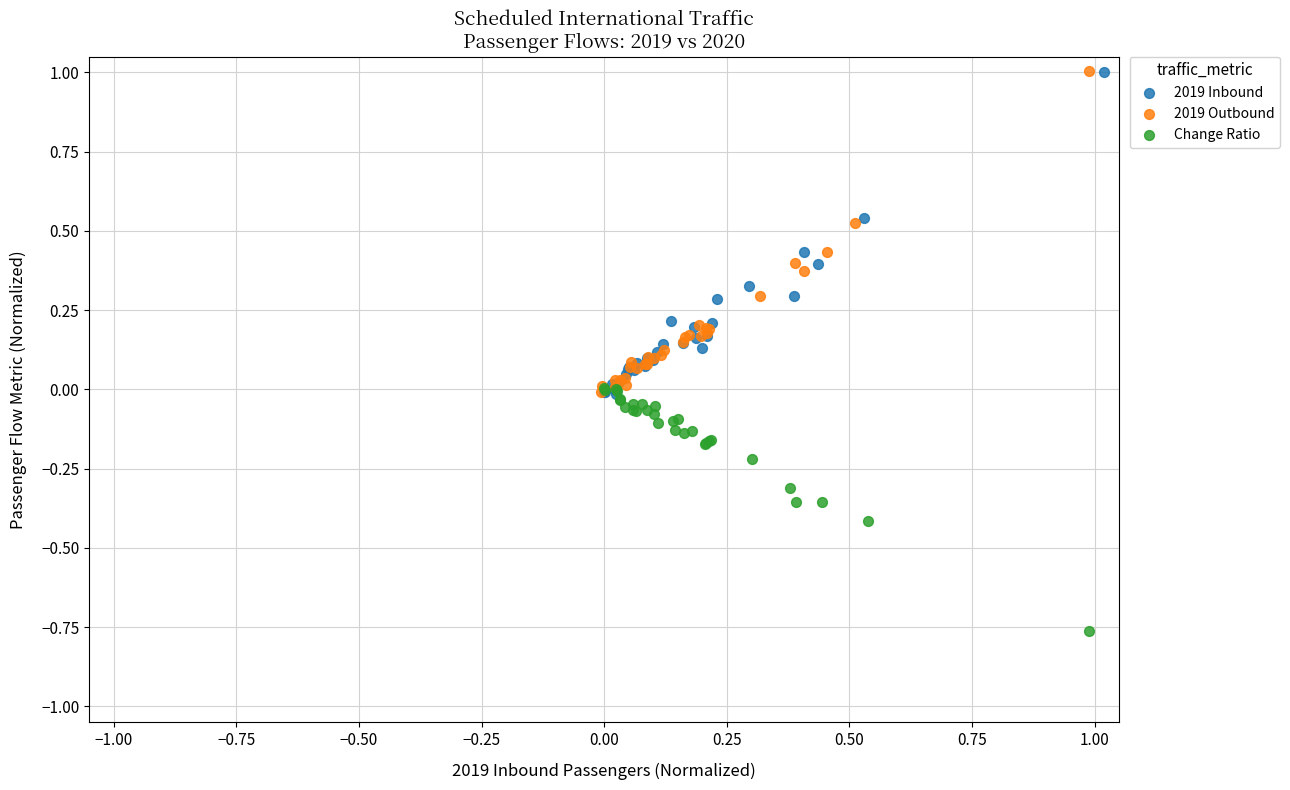

Which series reaches the minimum Y coordinate?

Change Ratio